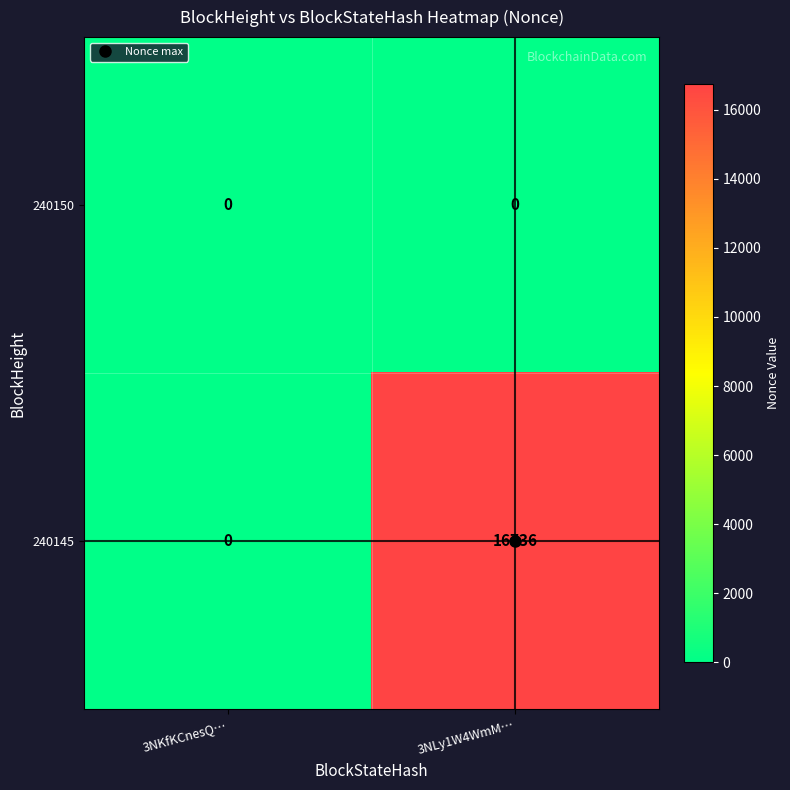

Which series has the largest total across all categories?

240145